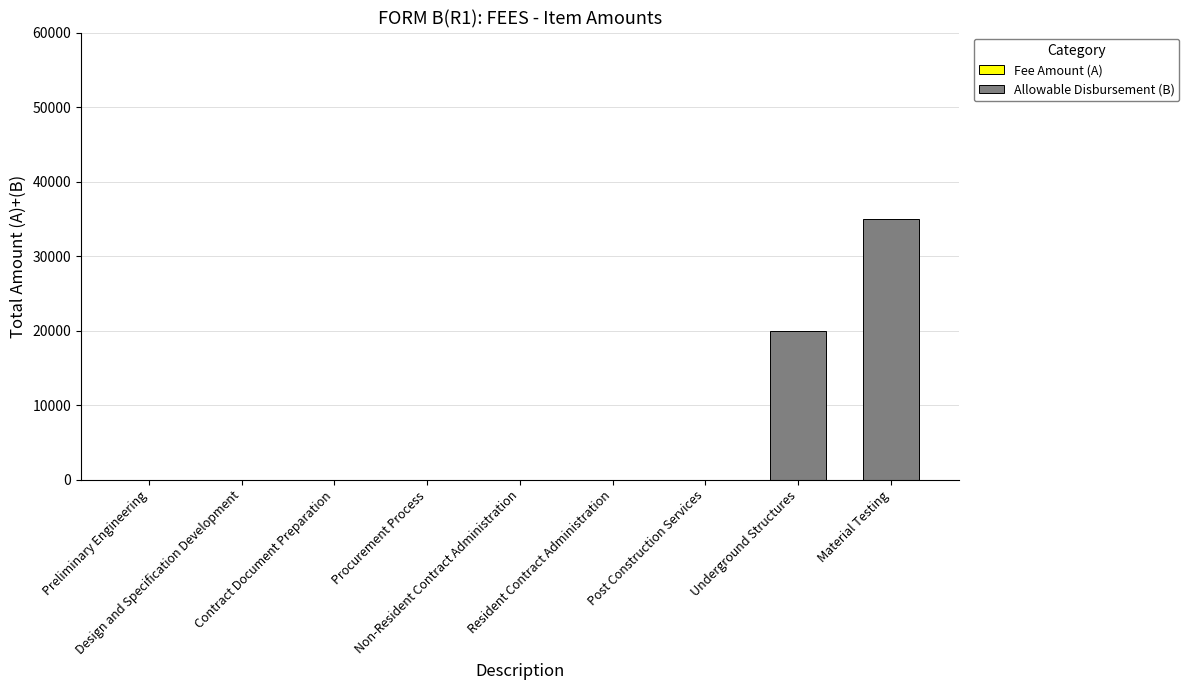

What is the maximum value shown in the chart?

35000